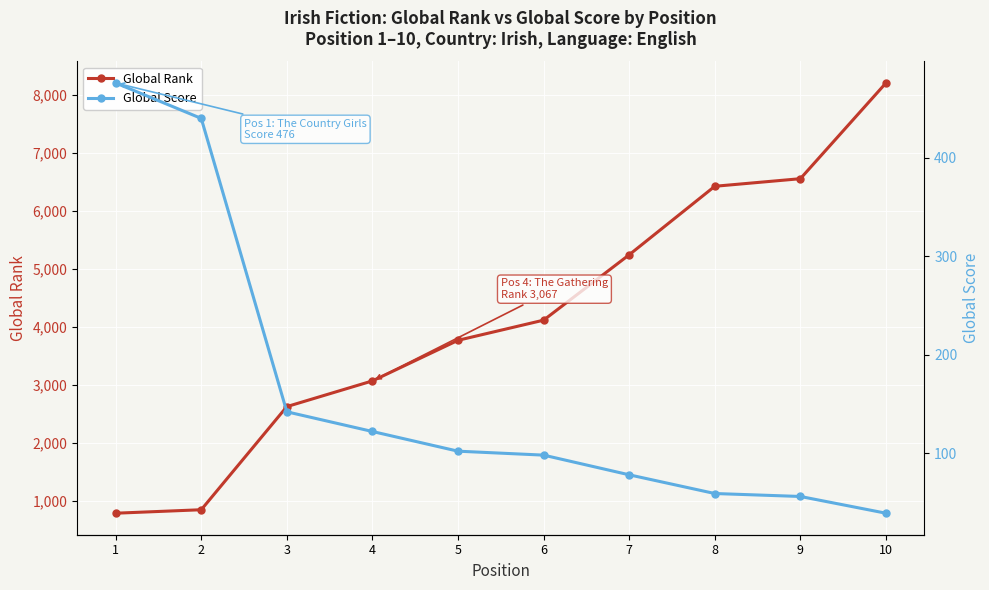

At which label does Global Rank reach its peak?

10